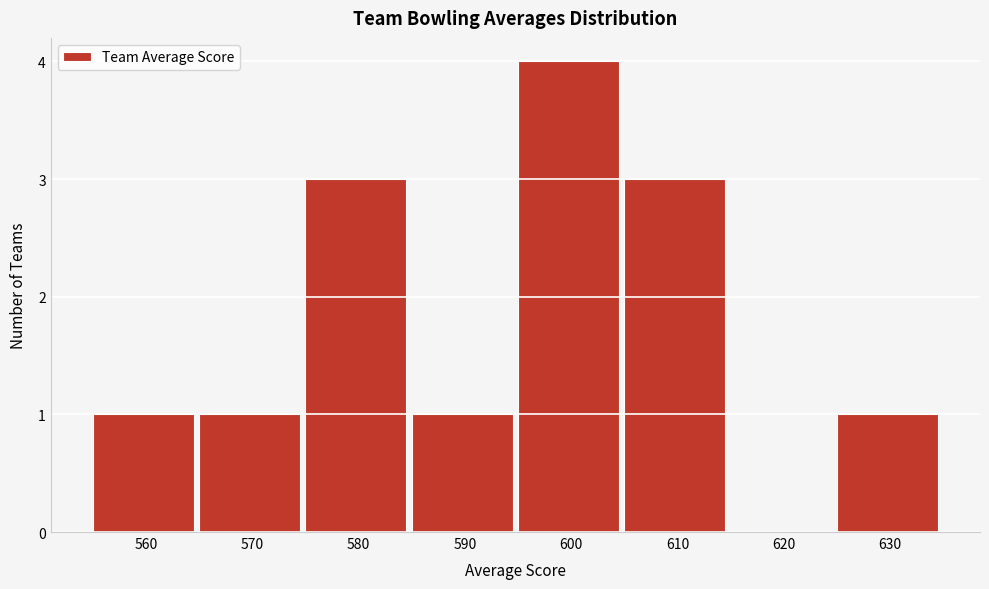

Reading right to left, what are all the values shown in this chart?

630=1	620=0	610=3	600=4	590=1	580=3	570=1	560=1